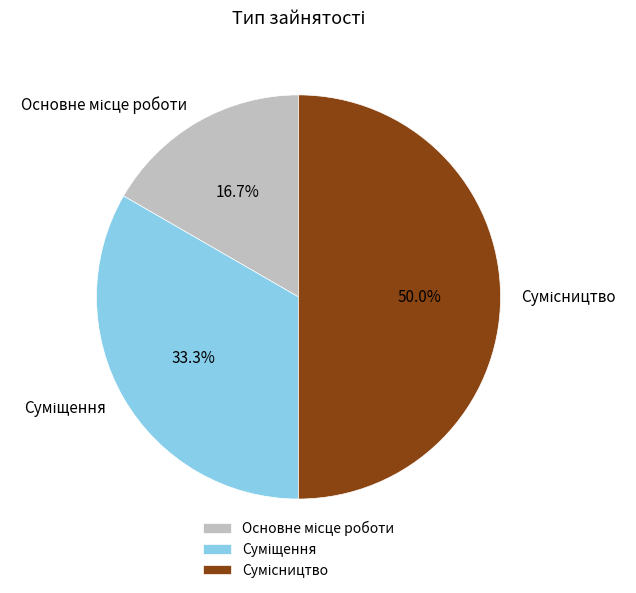

What percentage is the Суміщення slice, to the nearest percent?

33%